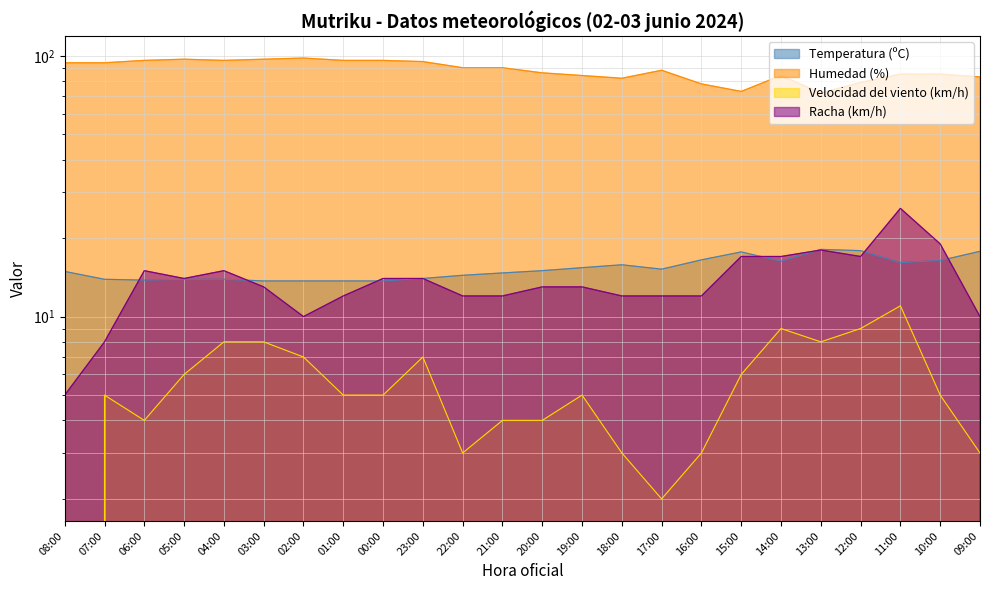

Does the chart display data point markers on the line(s)?

No